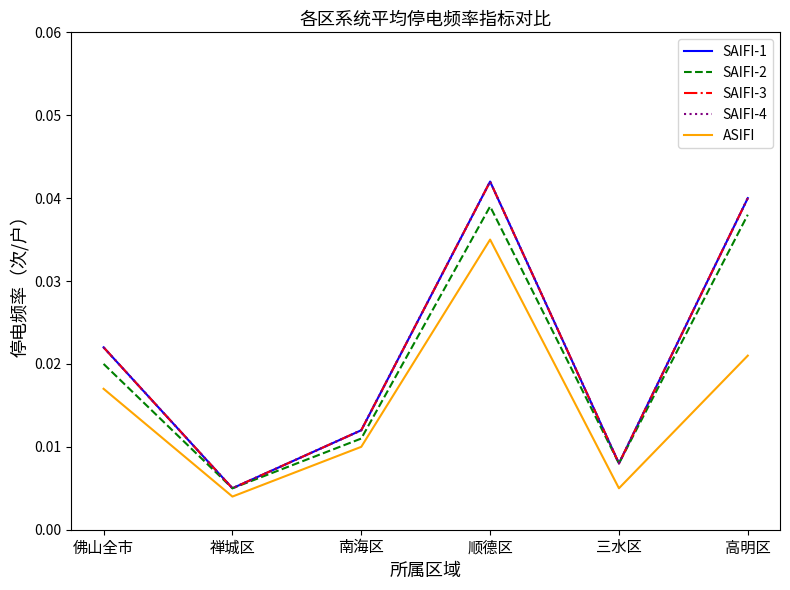

What position from the left is 南海区?

3